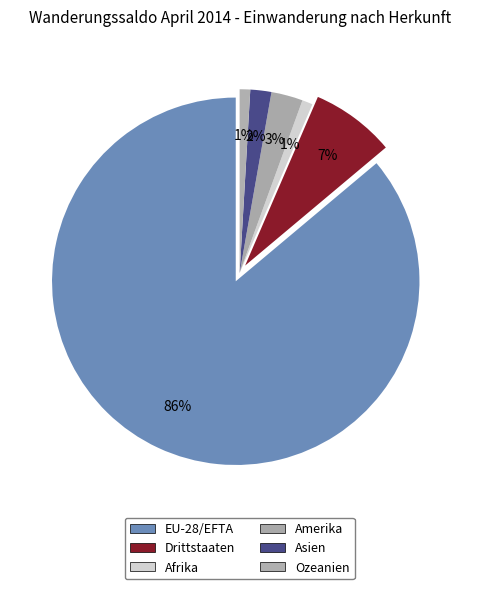

To the nearest percent, what percentage of the pie is EU-28/EFTA?

86%